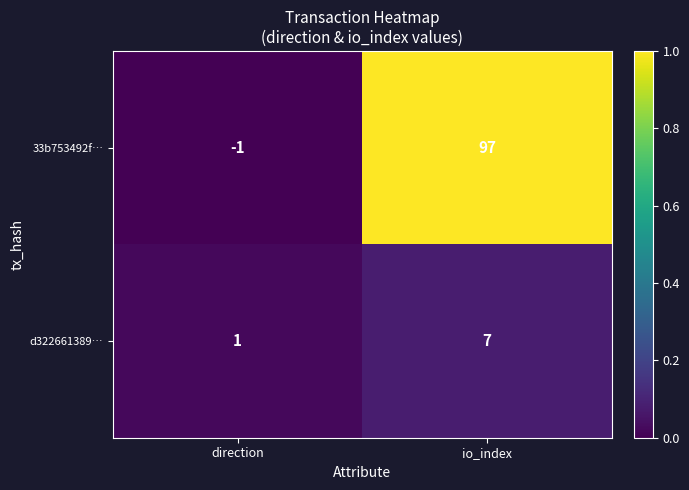

What is the maximum value shown in the chart?

97